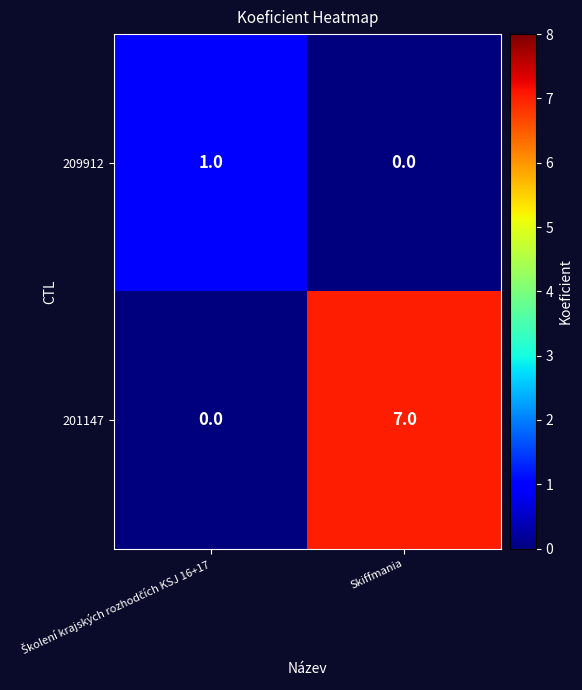

At which category does the chart reach its peak across all series?

Skiffmania